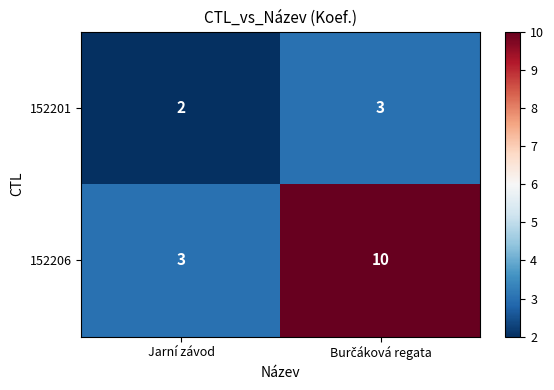

What is the maximum value shown in the chart?

10